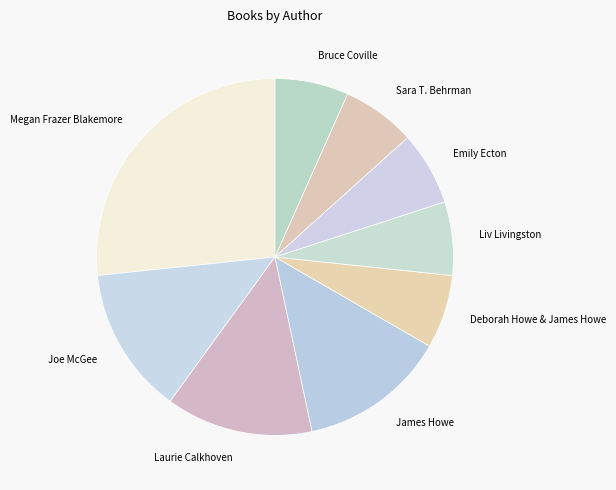

Which category has the biggest portion of the pie?

Megan Frazer Blakemore